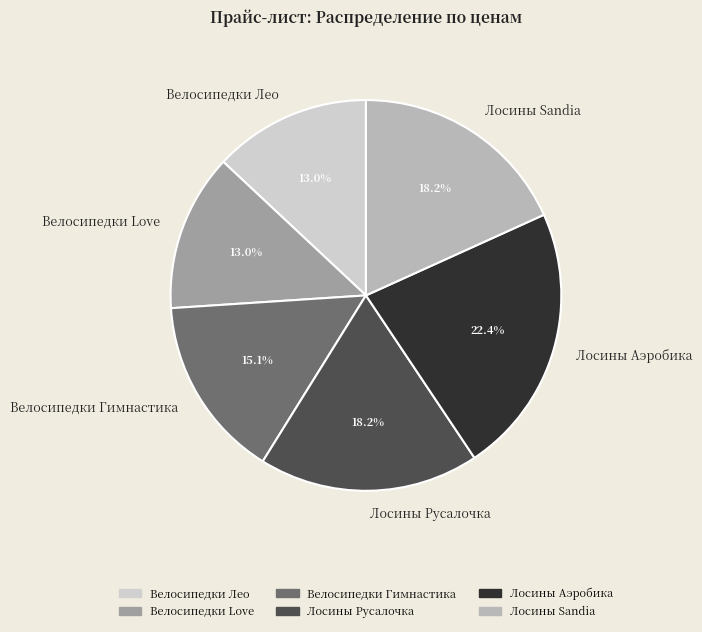

What is the largest slice in the pie chart?

Лосины Аэробика